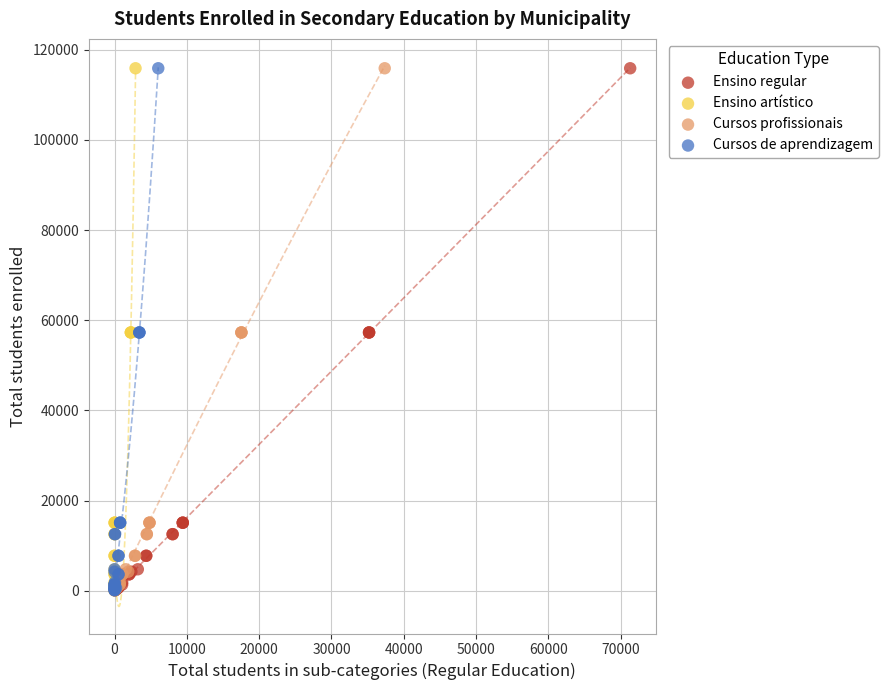

What are all the series names shown in the legend?

Ensino regular, Ensino artístico, Cursos profissionais, Cursos de aprendizagem